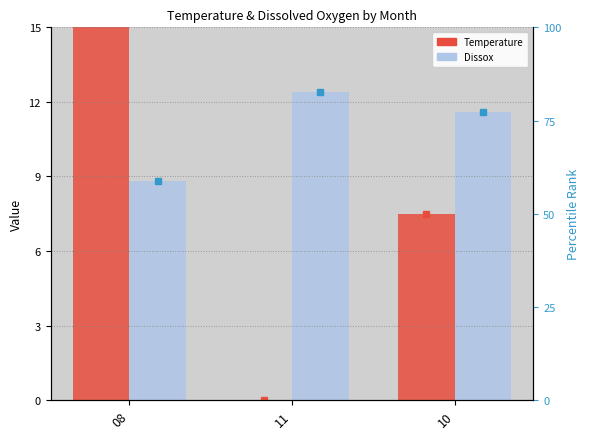

What value does the Dissox series have at 08?

8.8